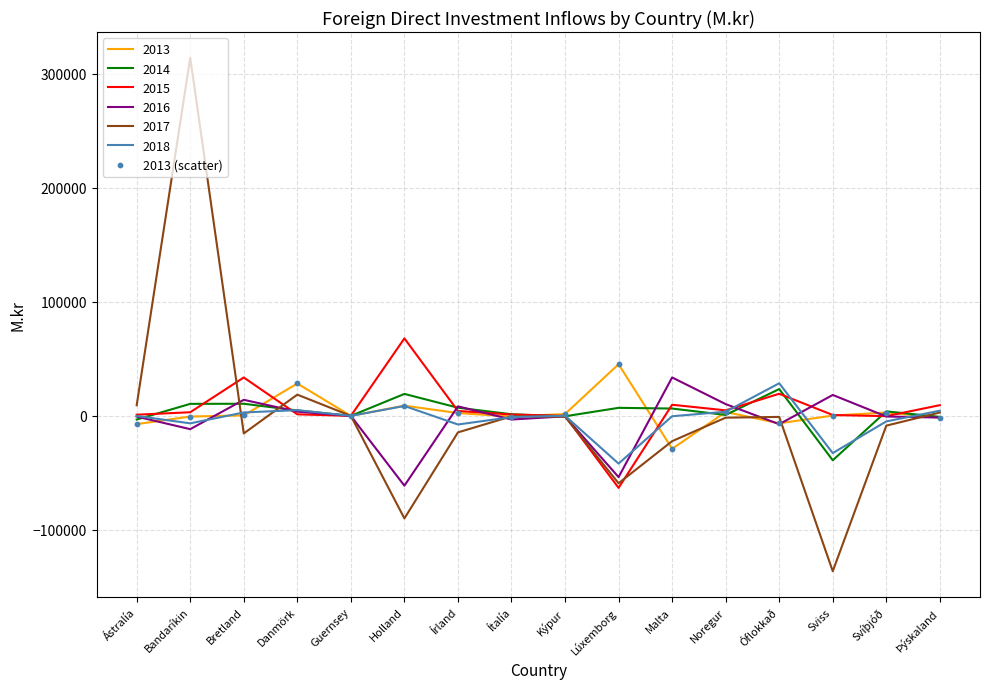

Which series has the widest spread of values?

2017